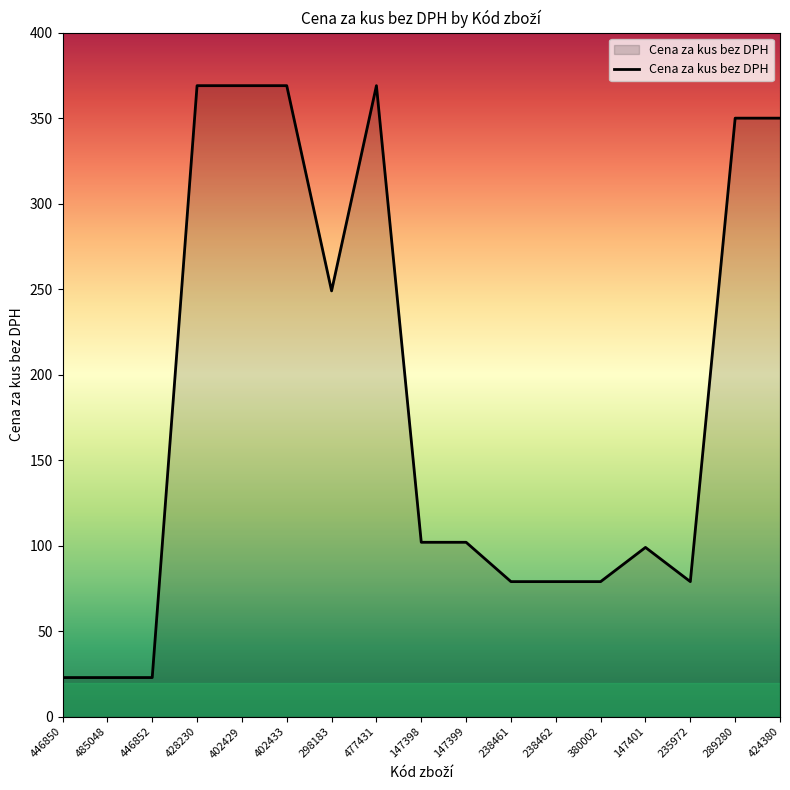

Reading left to right, list all the values displayed in this chart.

446850=22.9	485048=22.9	446852=22.9	428230=369.0	402429=369.0	402433=369.0	298183=249.0	477431=369.0	147398=102.0	147399=102.0	238461=79.0	238462=79.0	380002=79.0	147401=99.0	235972=79.0	289280=350.0	424380=350.0